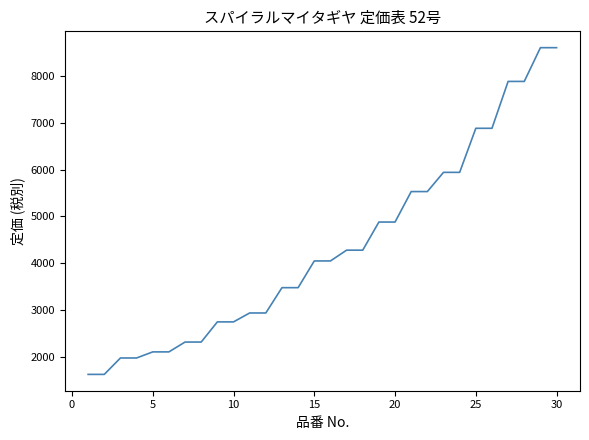

What is the greatest value displayed?

8600